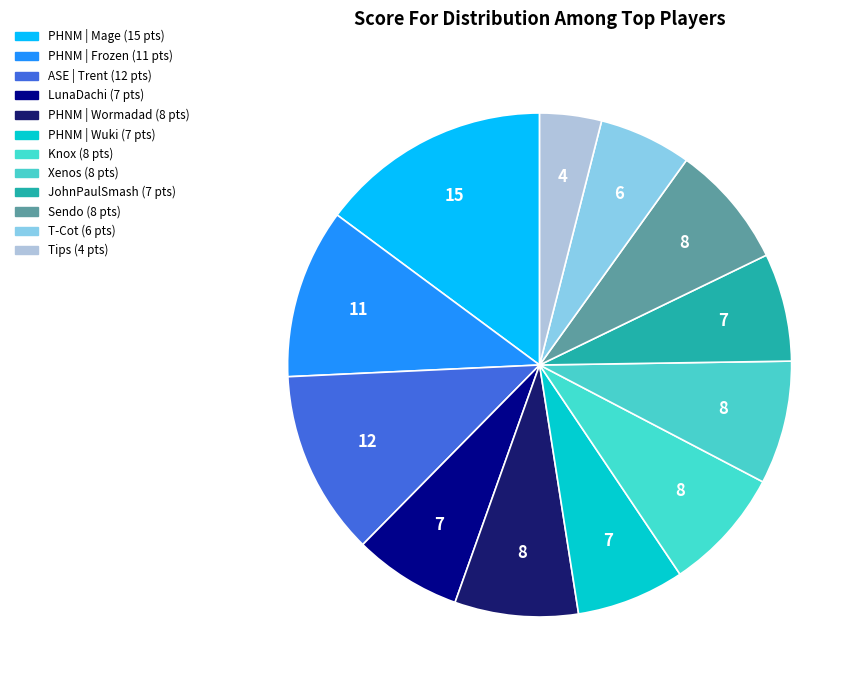

Is T-Cot the majority of the pie?

No